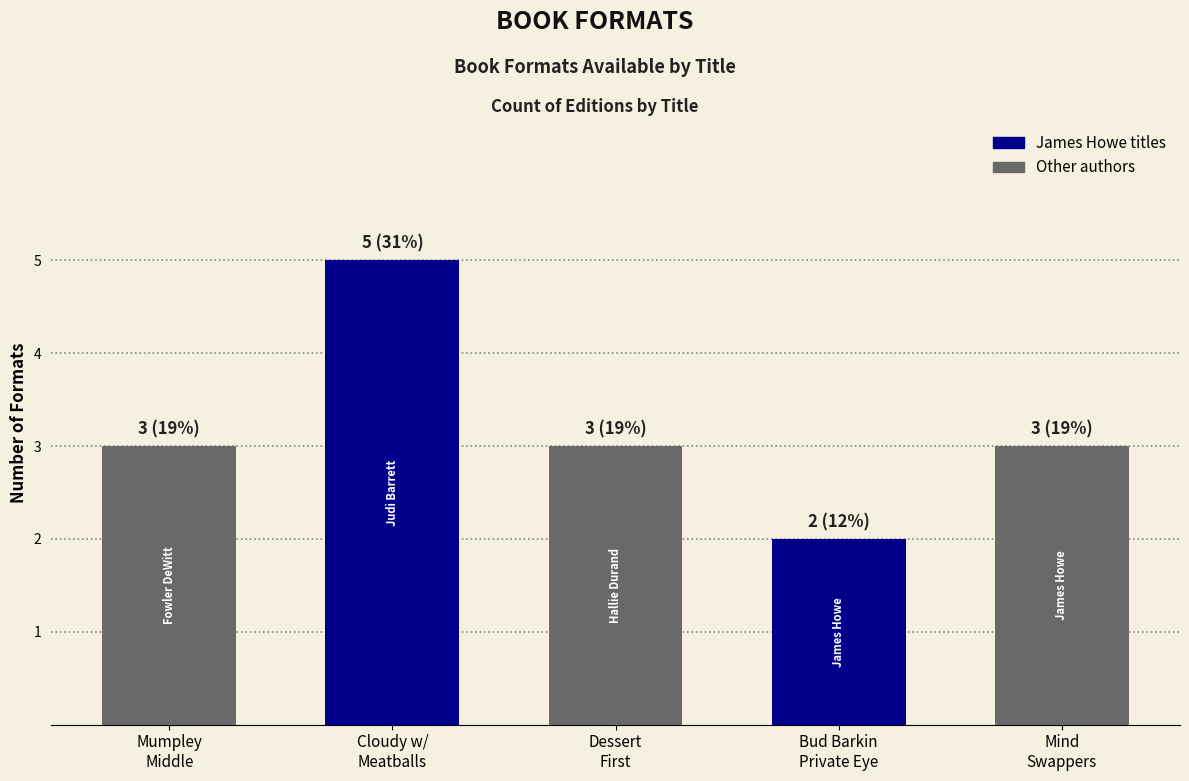

The chart shows a value of 3 at Dessert
First. True or false?

True